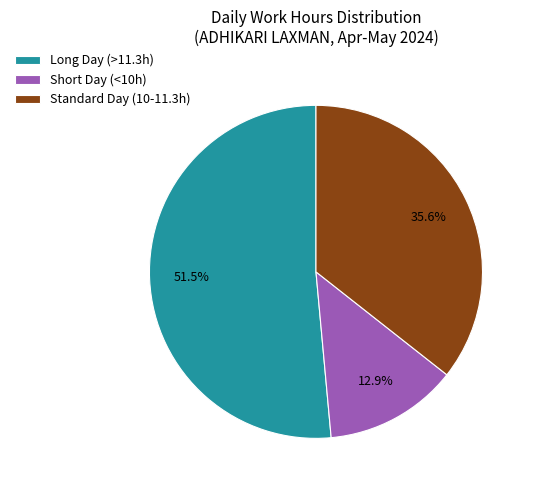

How much of the chart is everything except Short Day (<10h)?

87.1%